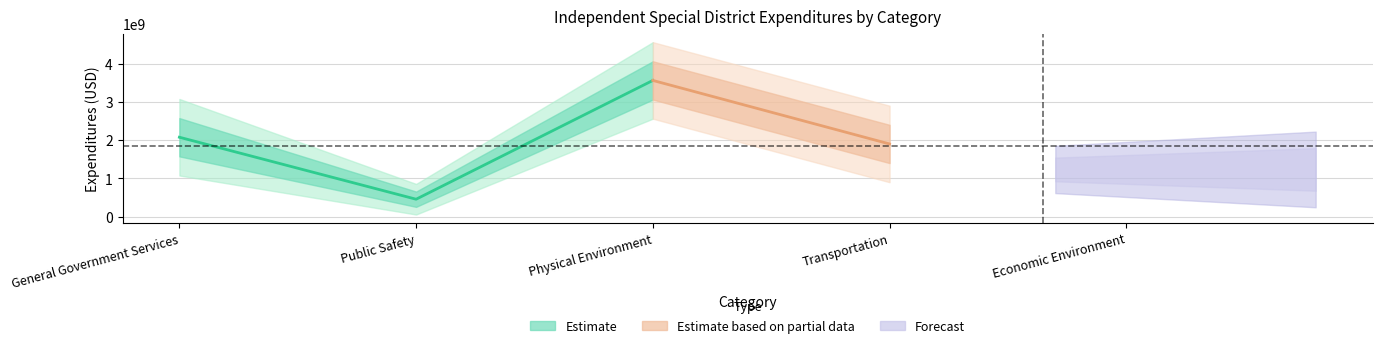

What is the sum of the values at Physical Environment and General Government Services?

5641935581